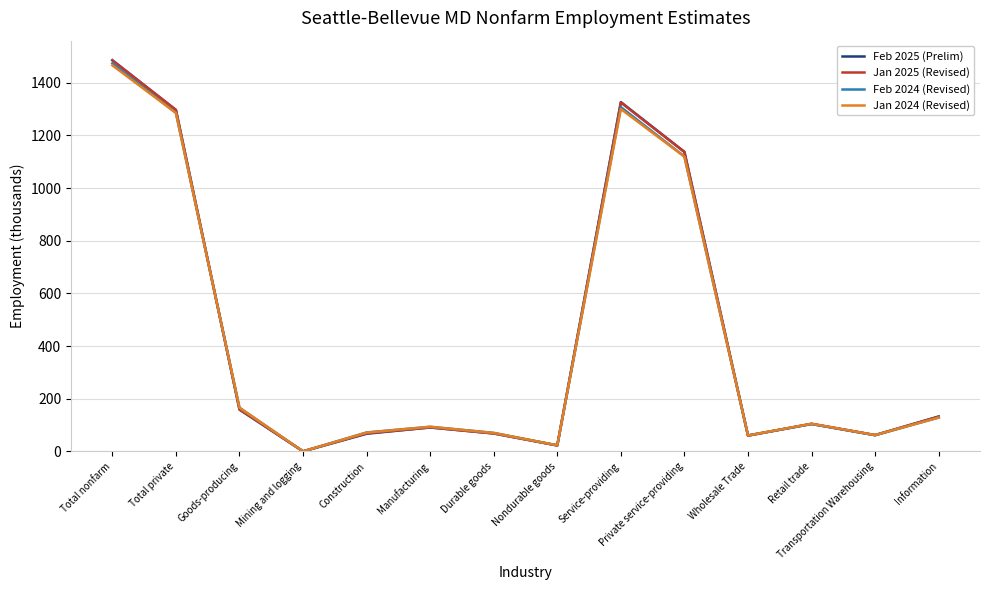

Is the value of Feb 2025 (Prelim) at Goods-producing greater than the value of Jan 2025 (Revised) at Manufacturing?

Yes